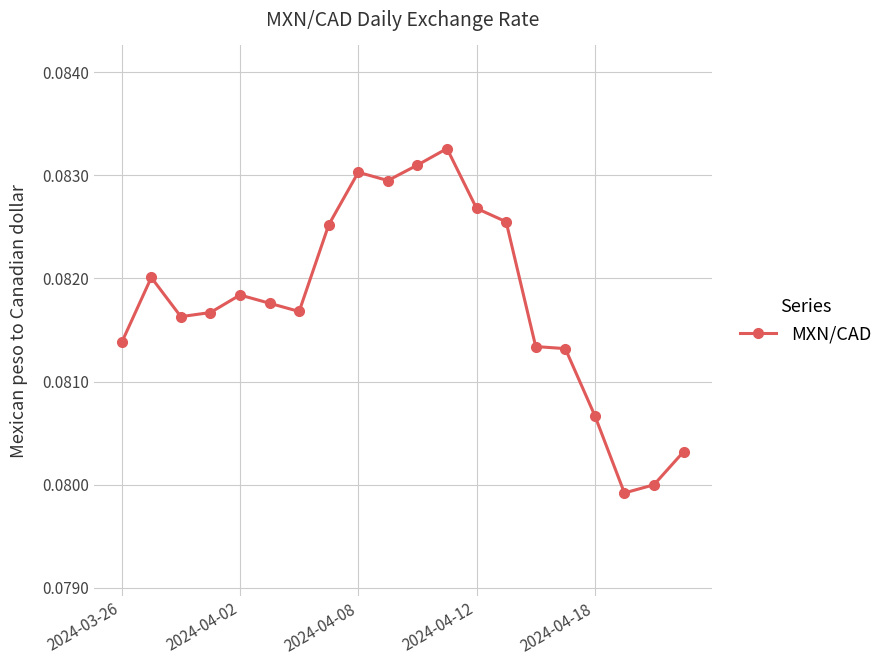

What is the sum of all values?

1.6